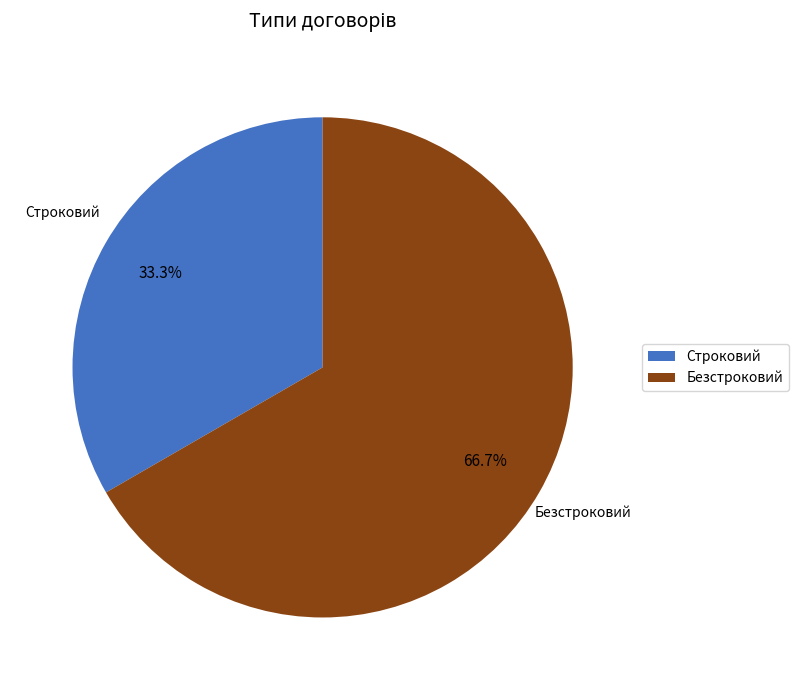

To the nearest percent, what percentage of the pie is Строковий?

33%